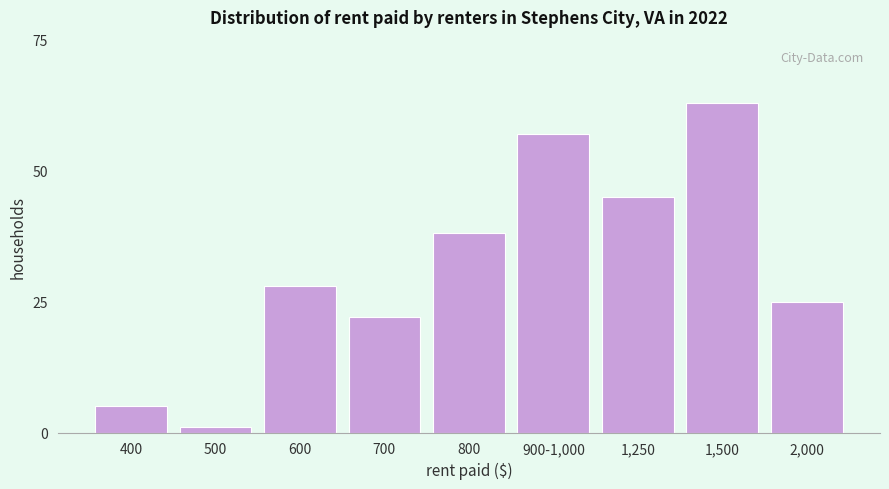

Reading right to left, list all the values displayed in this chart.

2,000=25	1,500=63	1,250=45	900-1,000=57	800=38	700=22	600=28	500=1	400=5